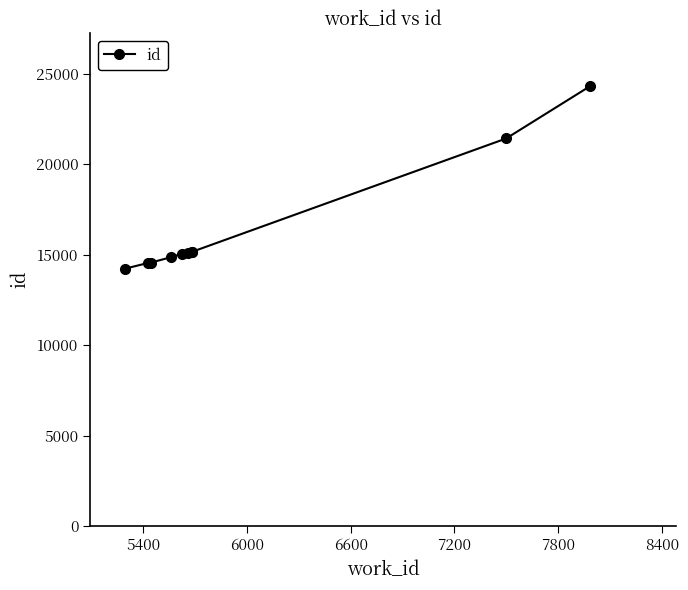

What is the difference between the second highest and second lowest values?

6879